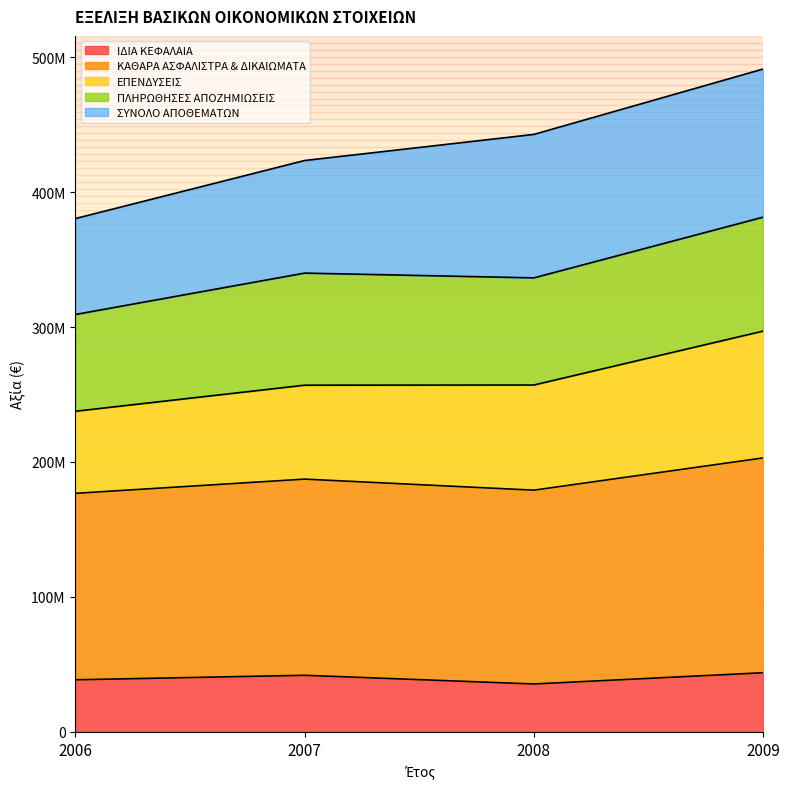

True or false: ΕΠΕΝΔΥΣΕΙΣ has more than 2 points higher than both neighbors.

False